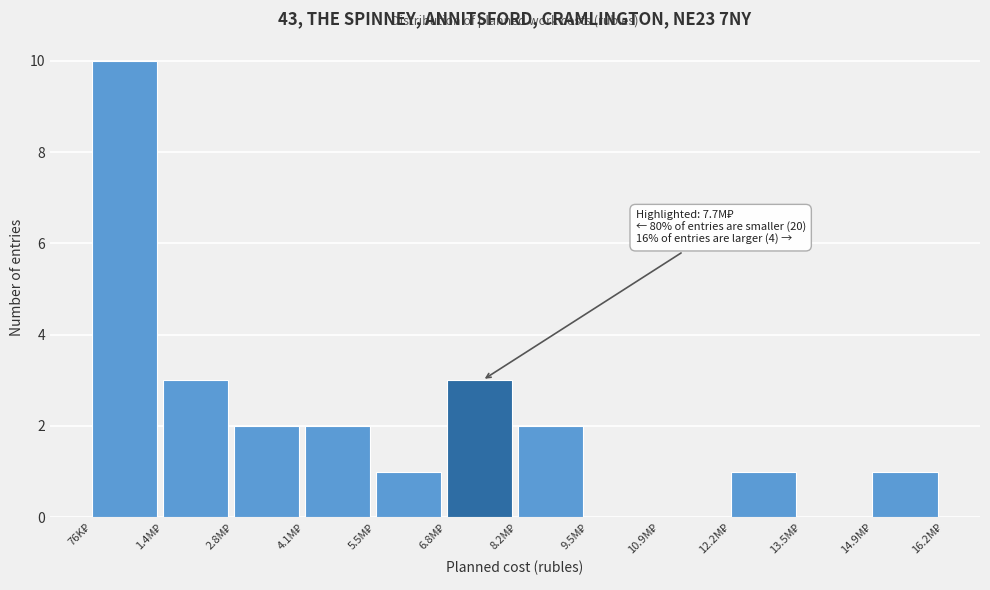

What is the sum of all values?

25